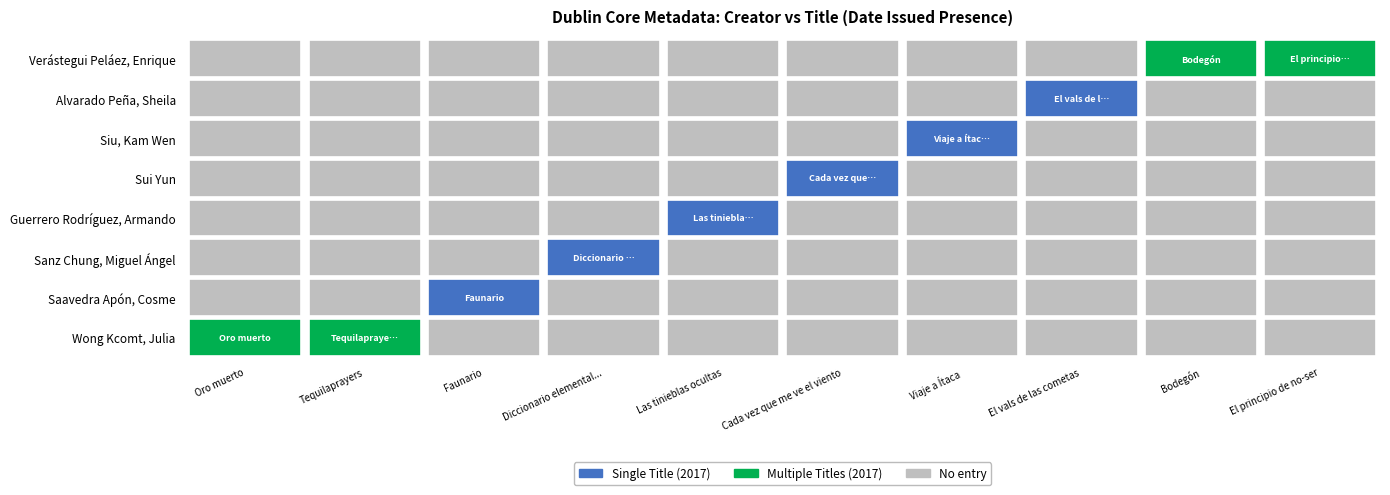

How many categories are shown in the chart?

10